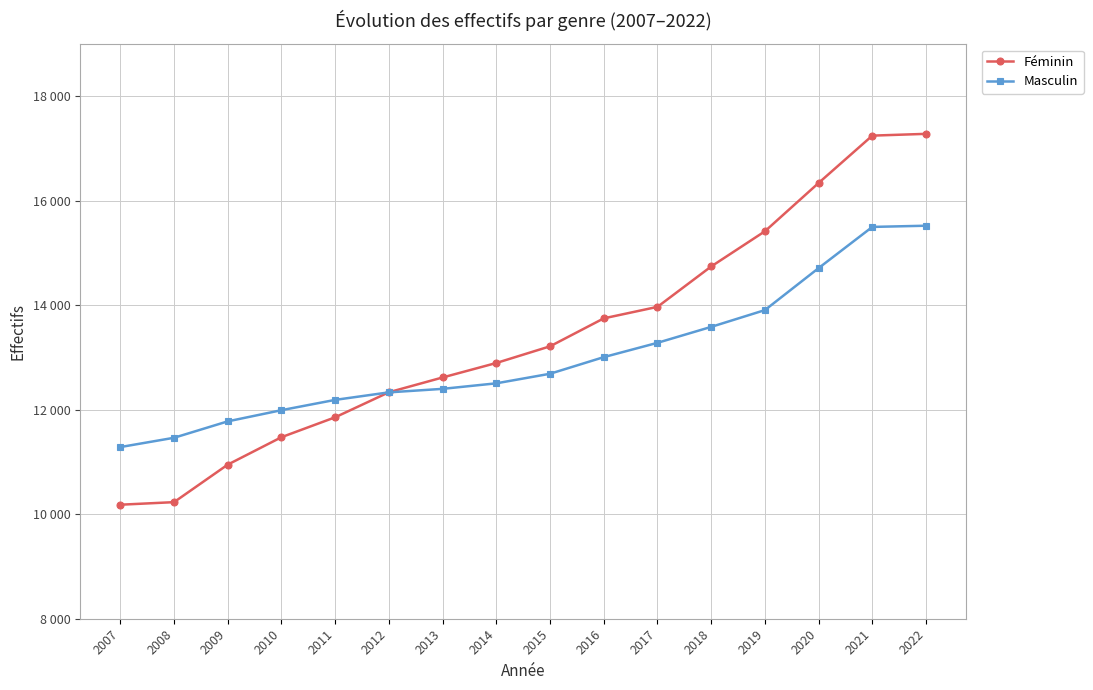

What is the difference between the second highest and minimum values in the Féminin series?

7063